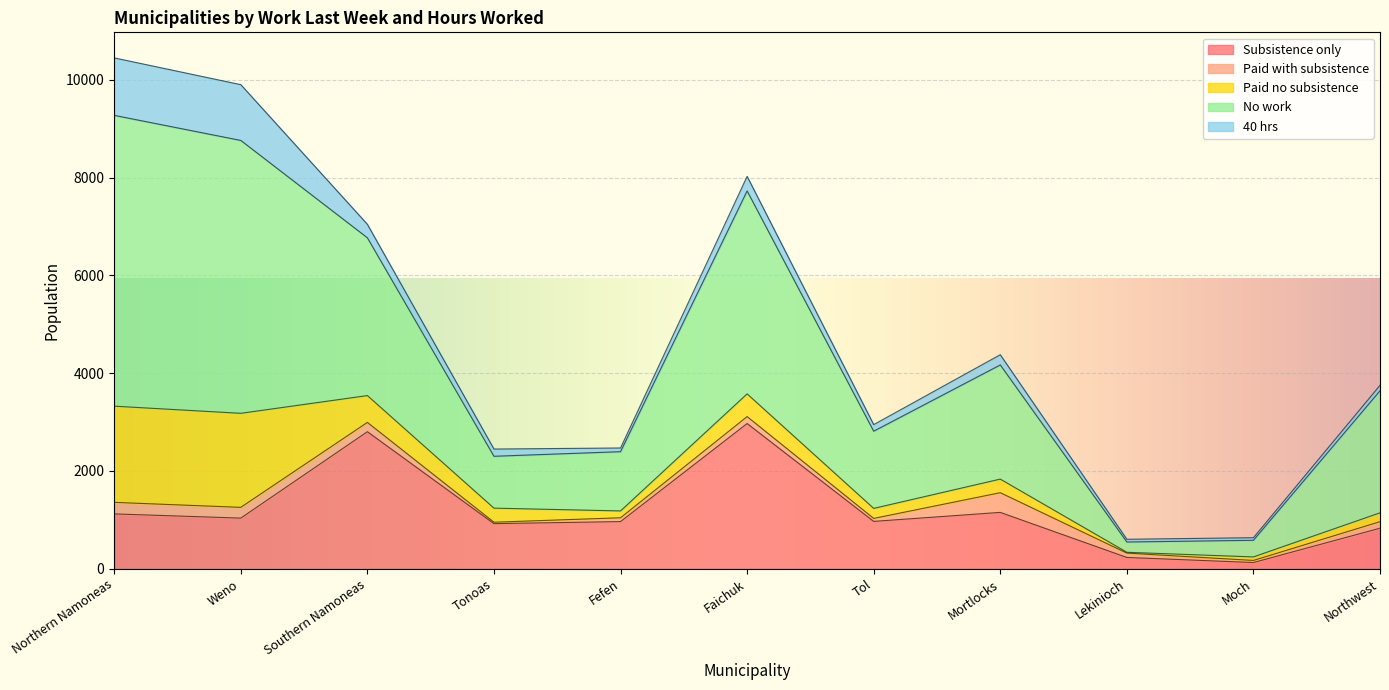

At which category is the sum across all series the highest?

Northern Namoneas